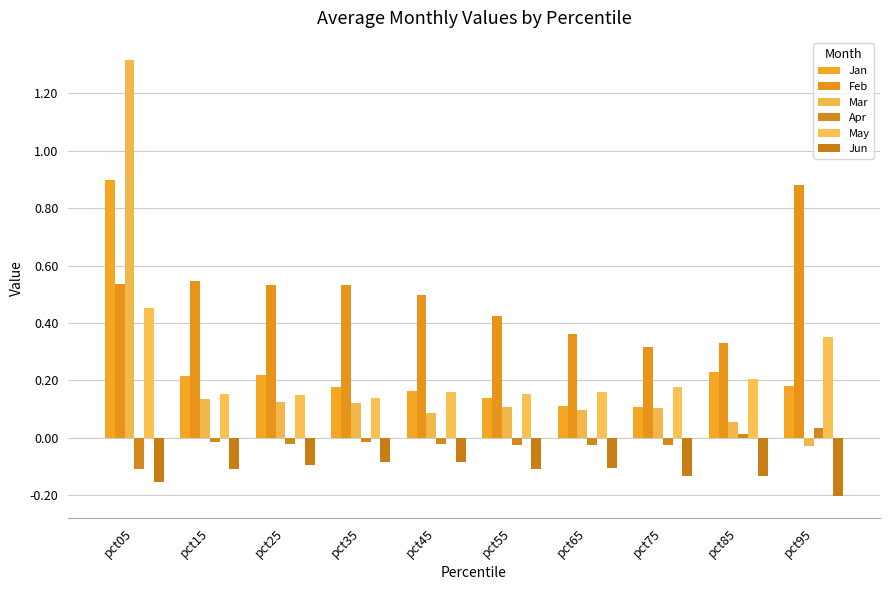

What is the total value across all series at pct95?

1.2